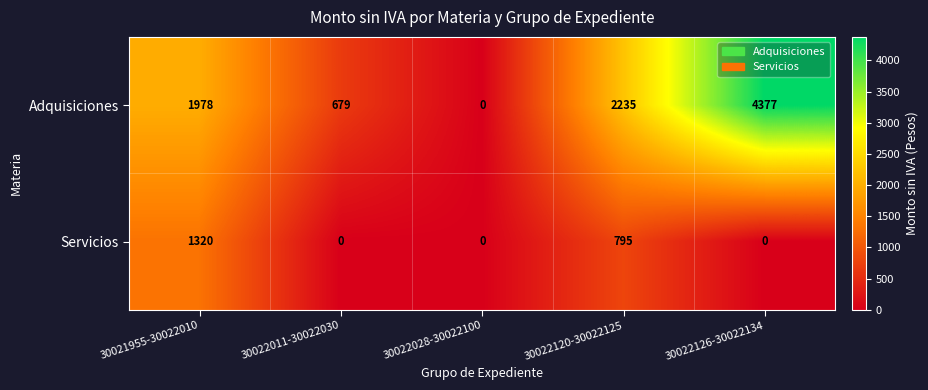

Is it true that Servicios equals 490 at 30022011-30022030?

False